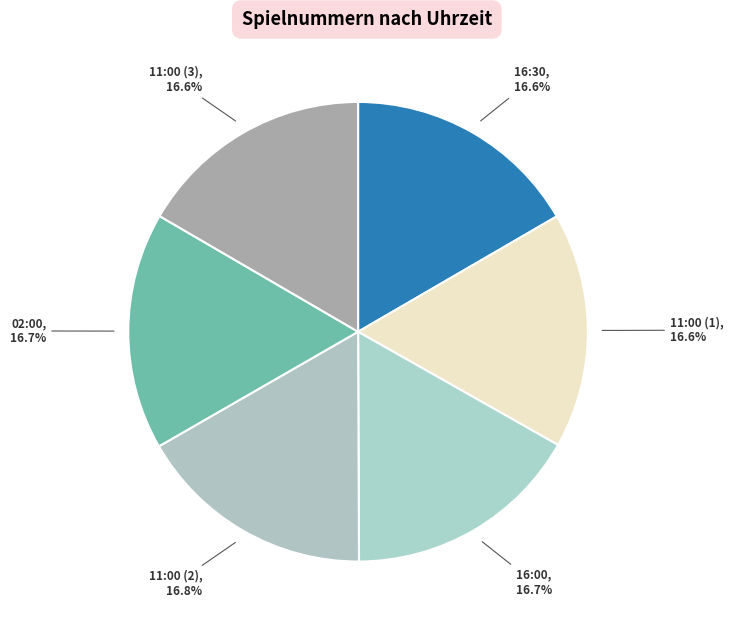

Is there any slice that represents more than half of the pie?

No